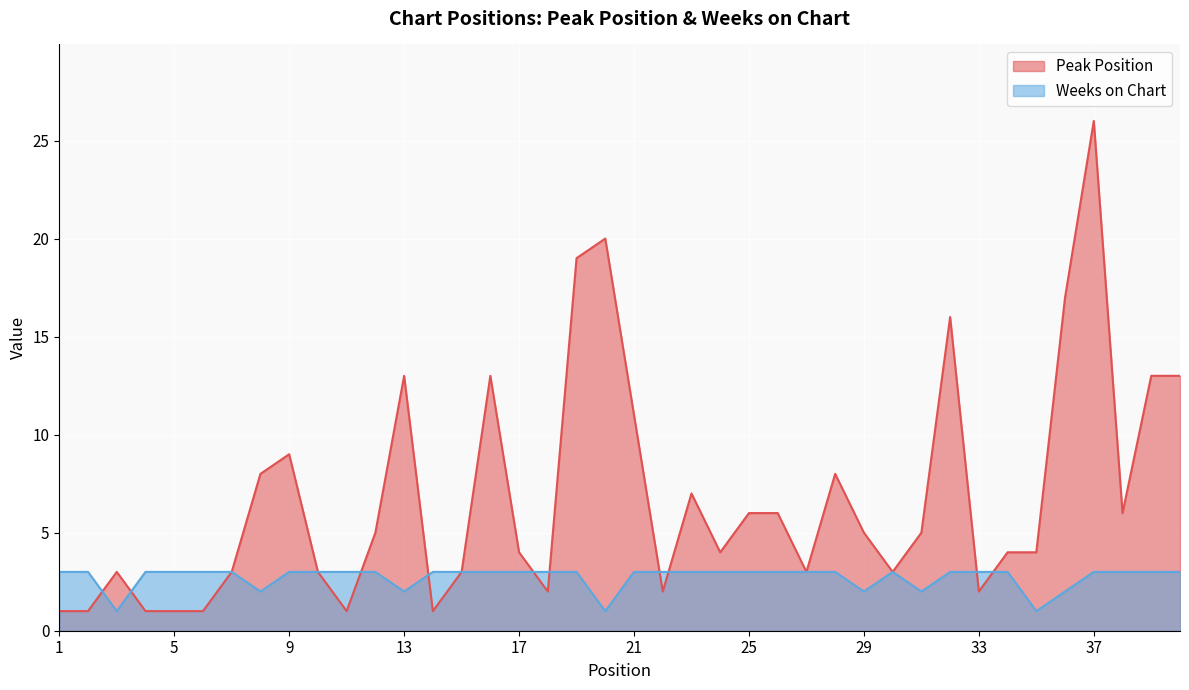

After their last crossing, which series has the higher values: Peak Position or Weeks on Chart?

Peak Position